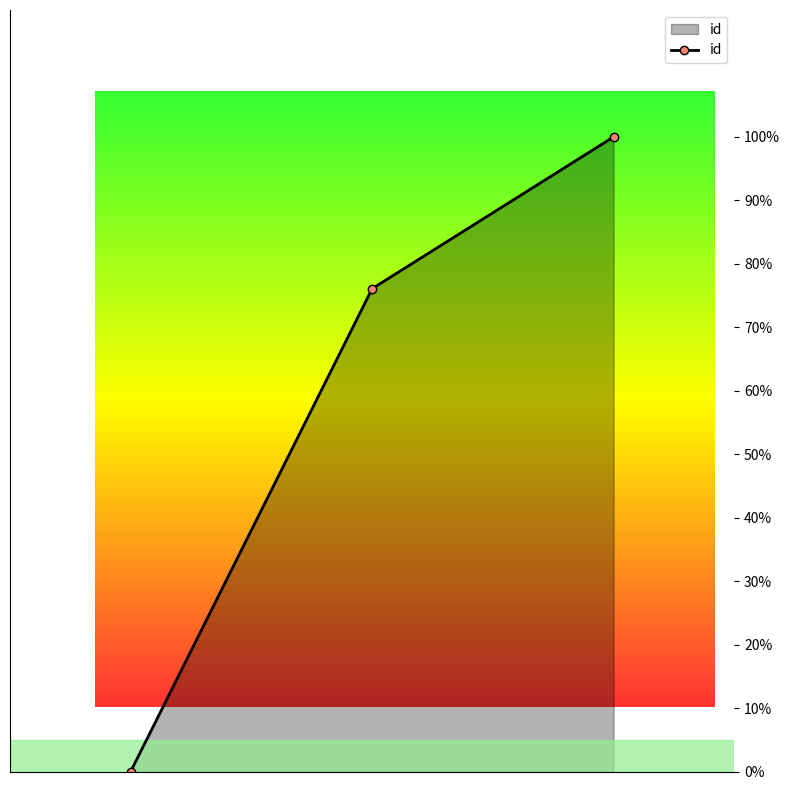

Reading left to right, extract all data points from this chart.

0.0	76.1	100.0